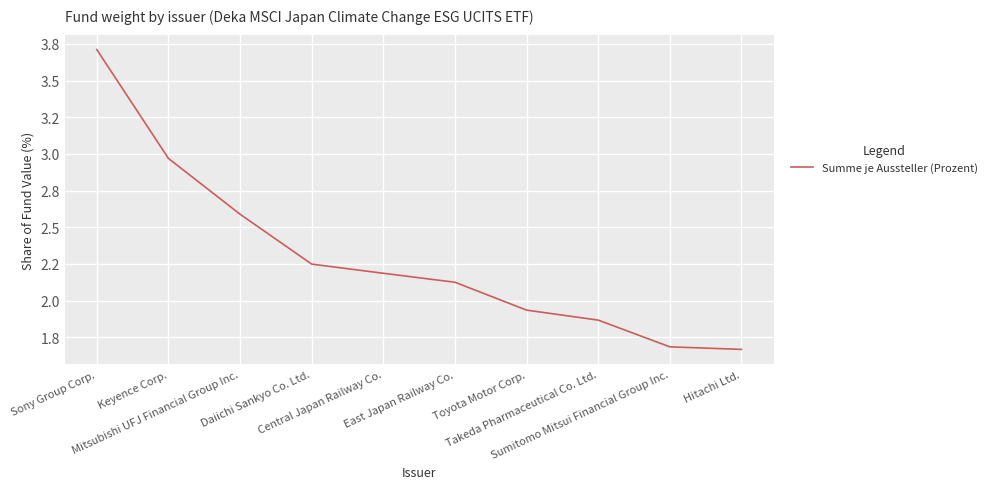

What position from the left is Takeda Pharmaceutical Co. Ltd.?

8